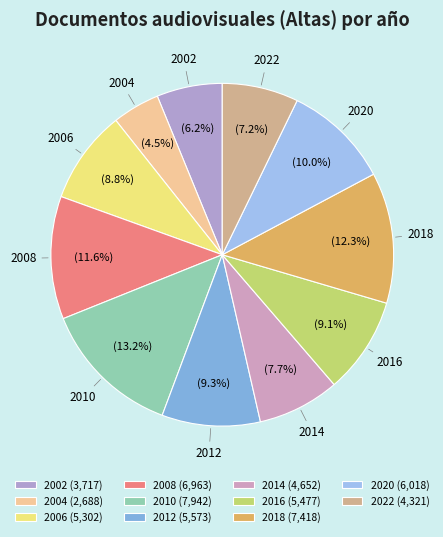

Which category has the smallest portion of the pie?

2004